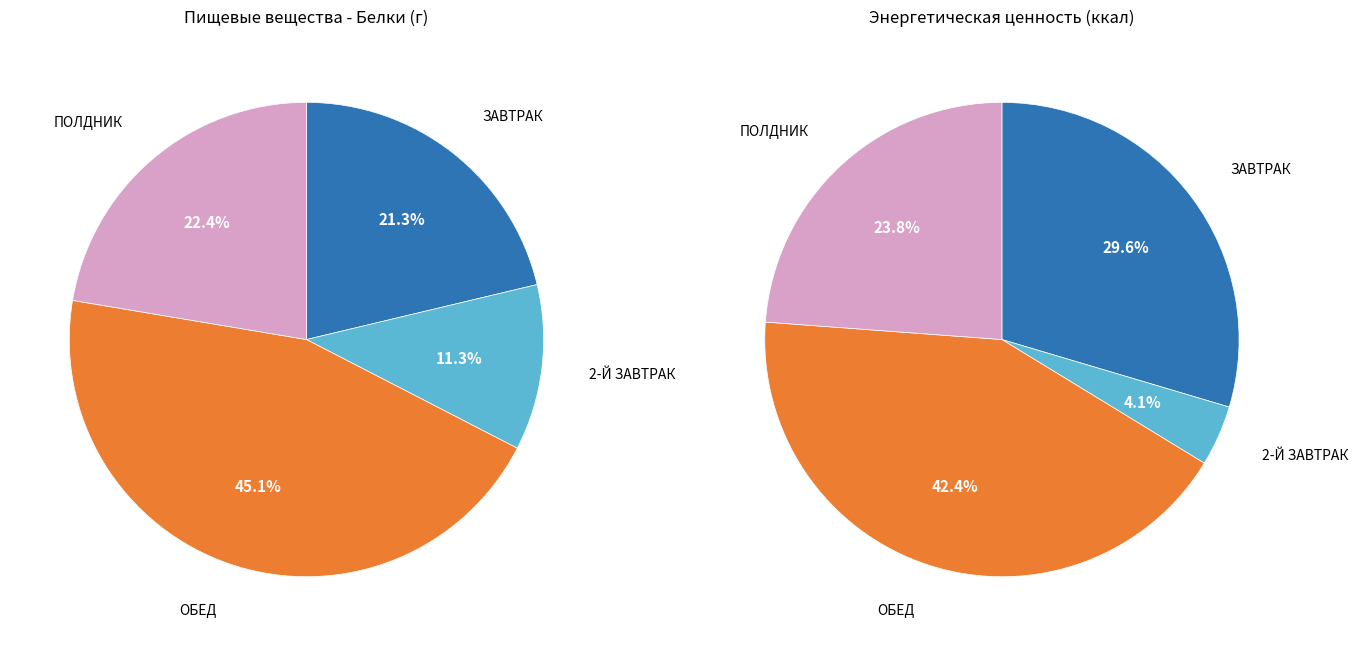

Combined, what portion of the pie is ПОЛДНИК and 2-Й ЗАВТРАК?

33.7%